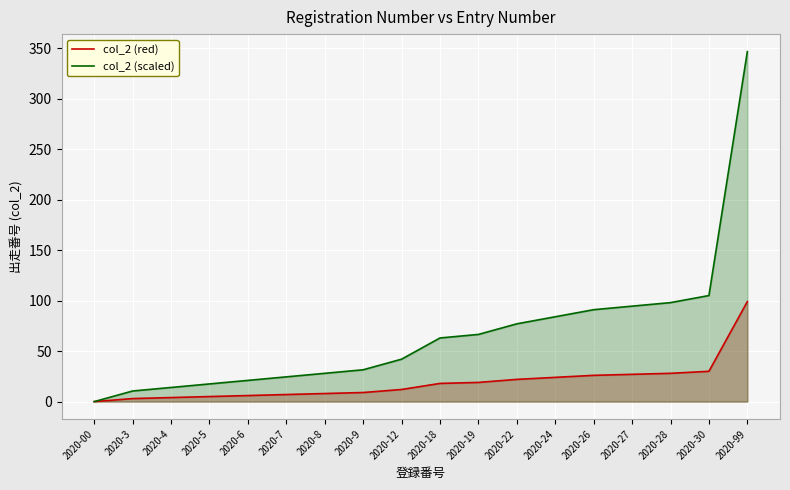

At 2020-28, list the series in order from smallest to largest.

col_2 (red), col_2 (scaled)